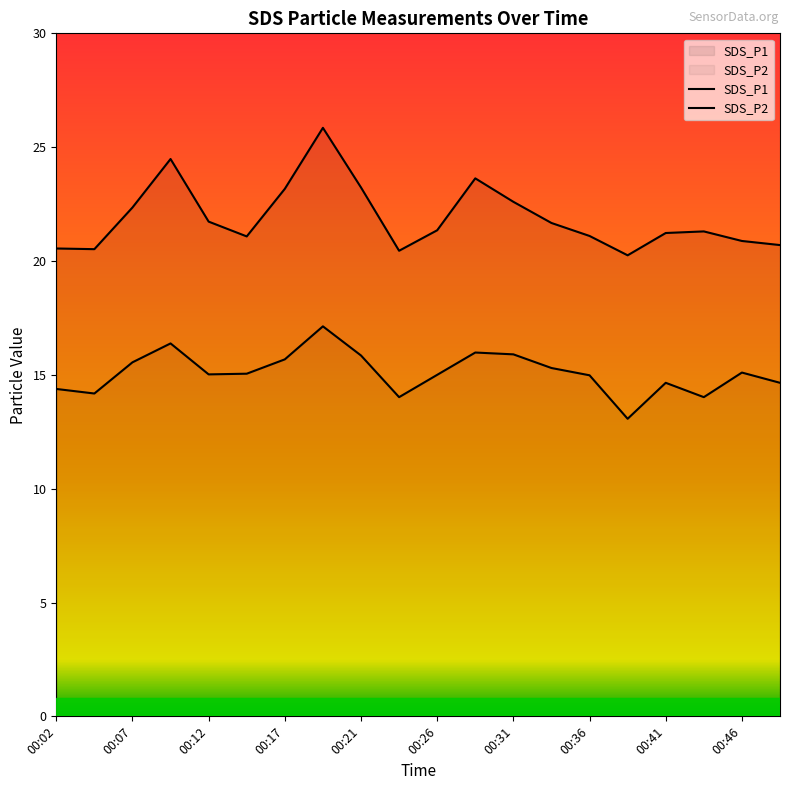

What is the difference between the second highest and minimum values in the SDS_P1 series?

4.2